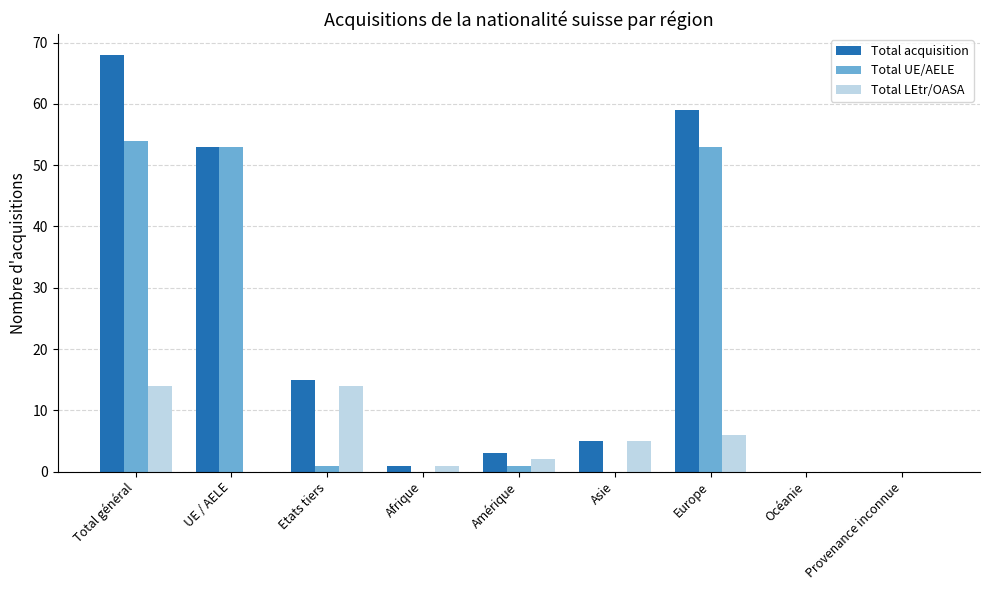

The value of Total UE/AELE at Total général is 54. True or false?

True